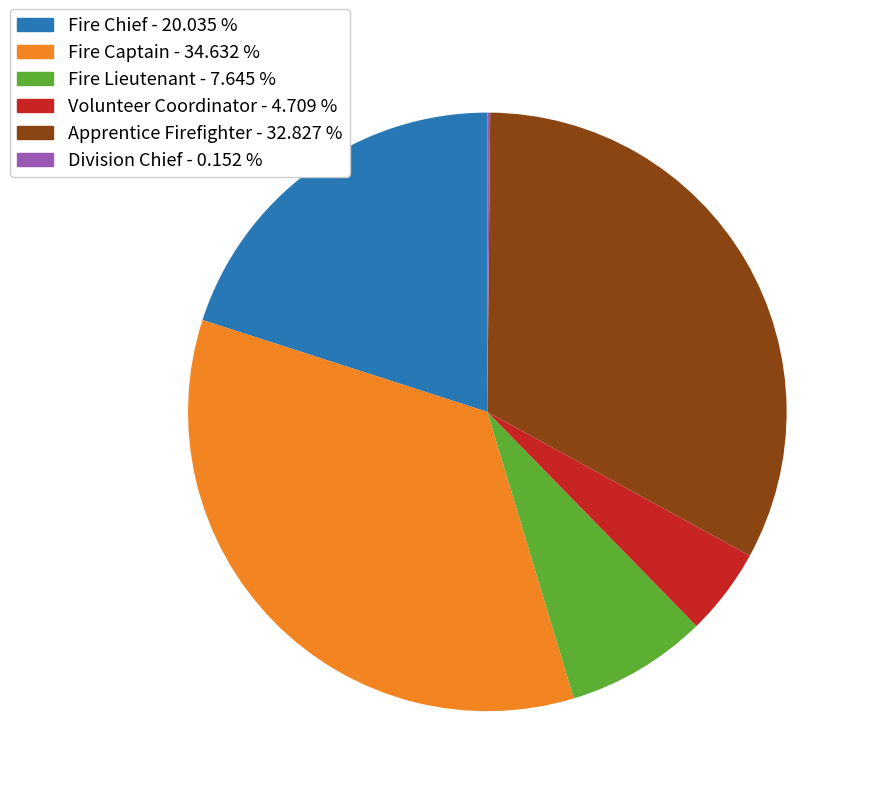

Approximately how many times larger is the value at Apprentice Firefighter compared to Volunteer Coordinator?

7.0